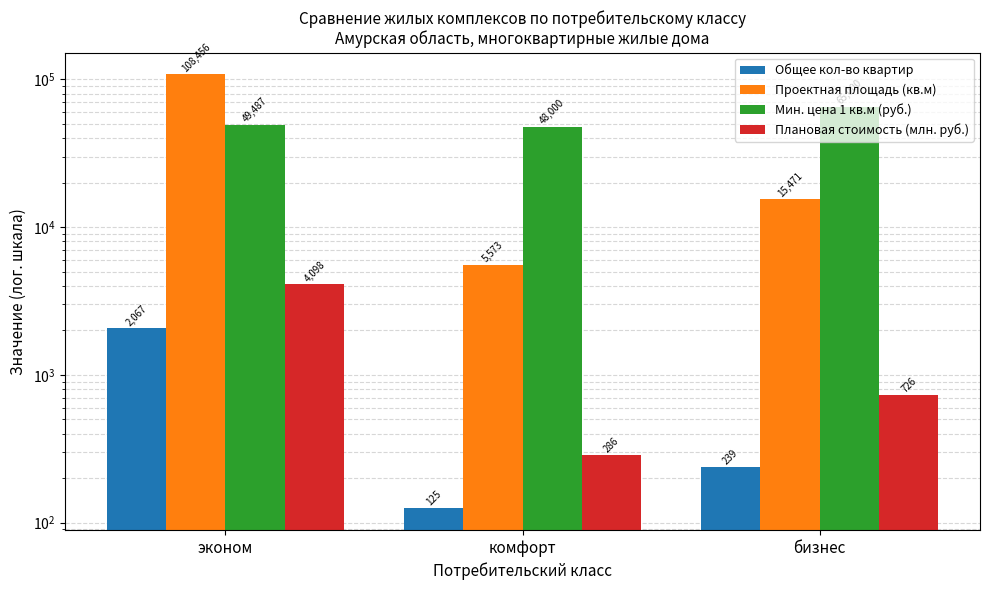

Which label corresponds to the smallest value in the chart?

комфорт